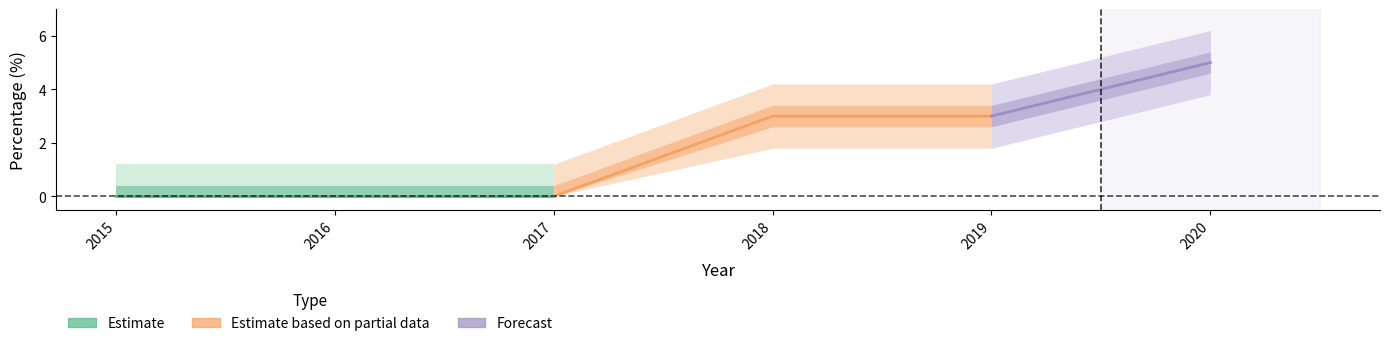

Which label corresponds to the smallest value in the chart?

2015